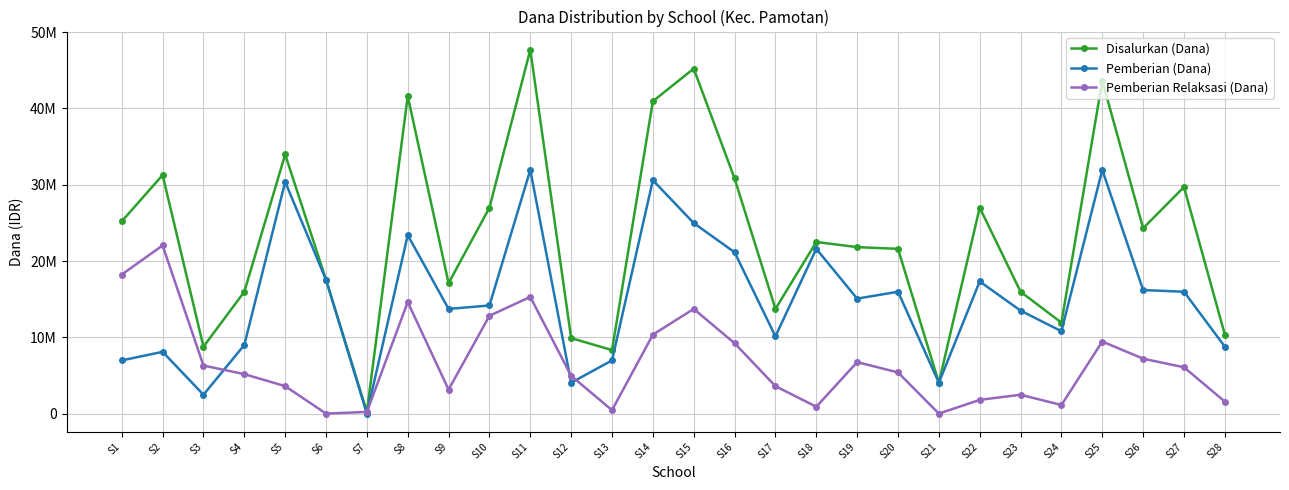

What are all the series names shown in the legend?

Disalurkan (Dana), Pemberian (Dana), Pemberian Relaksasi (Dana)